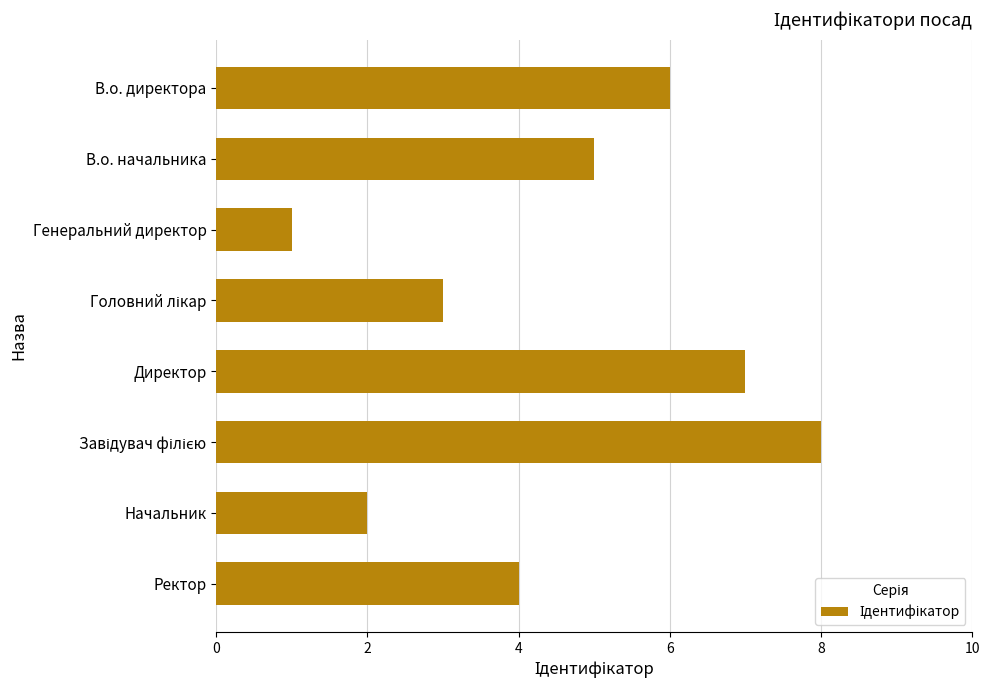

Read the value at В.о. директора.

6